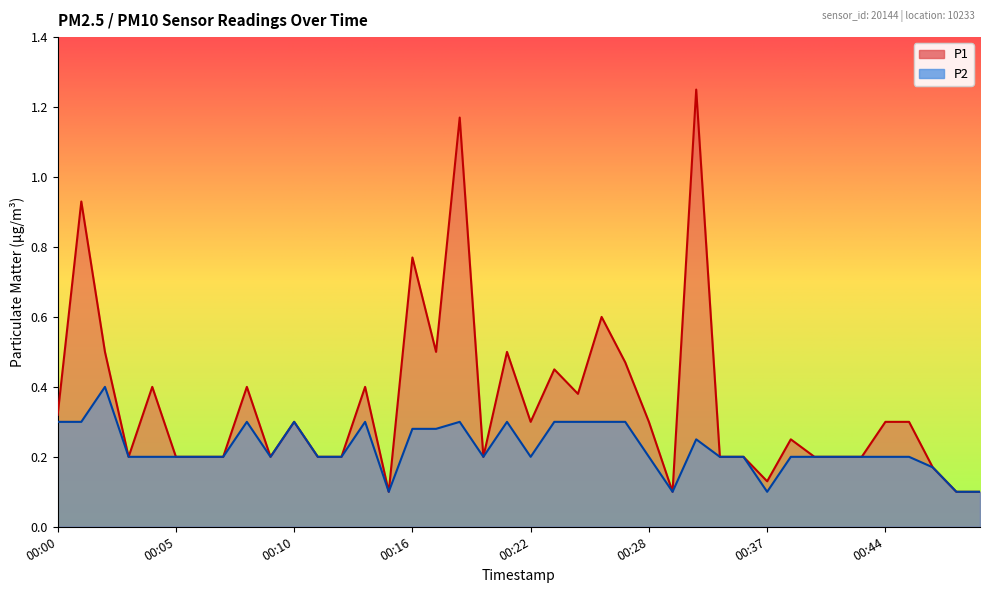

What are all the series names shown in the legend?

P1, P2